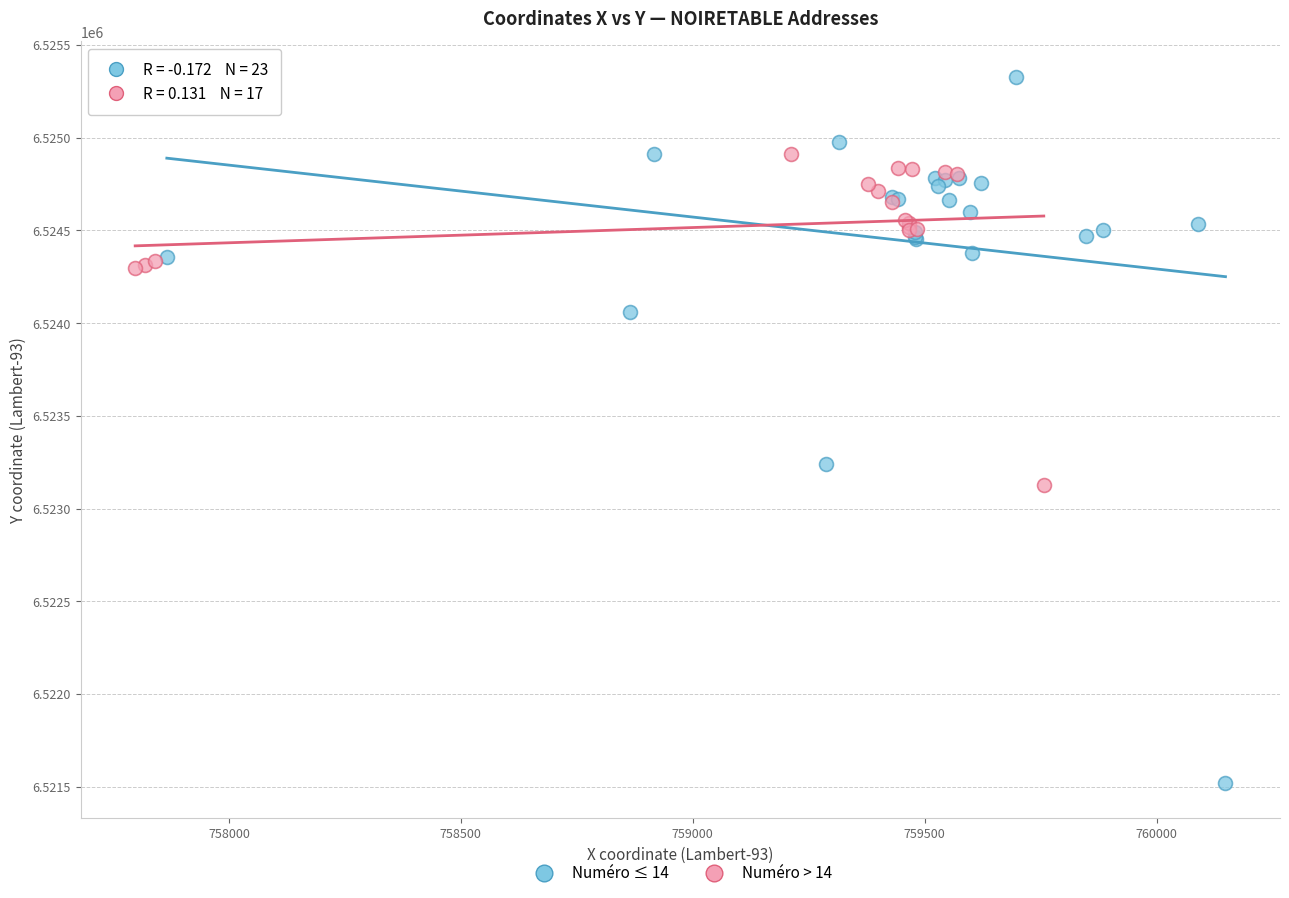

Which series has the widest spread of Y values?

Numéro ≤ 14